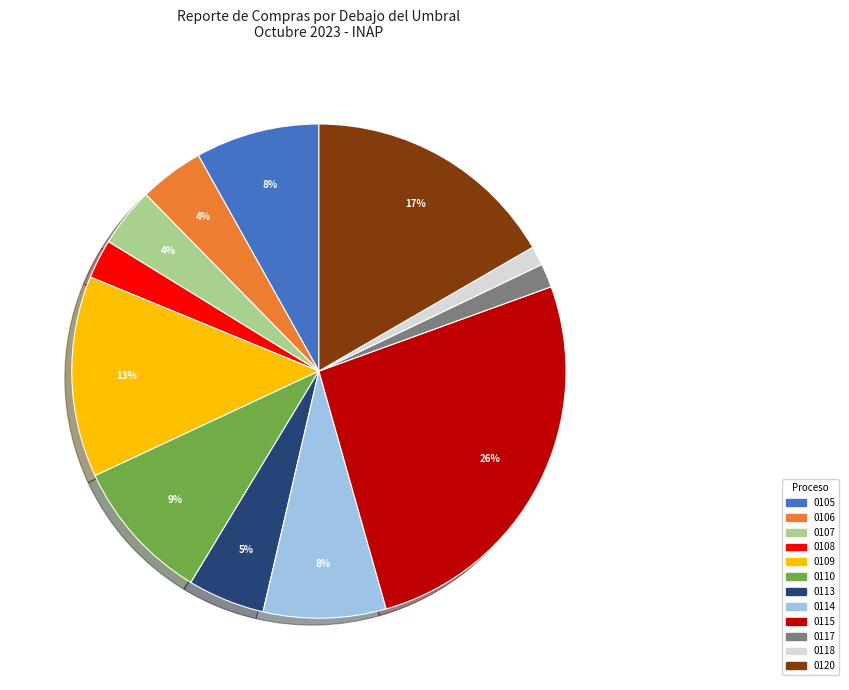

To the nearest percent, what is the average slice percentage?

8%